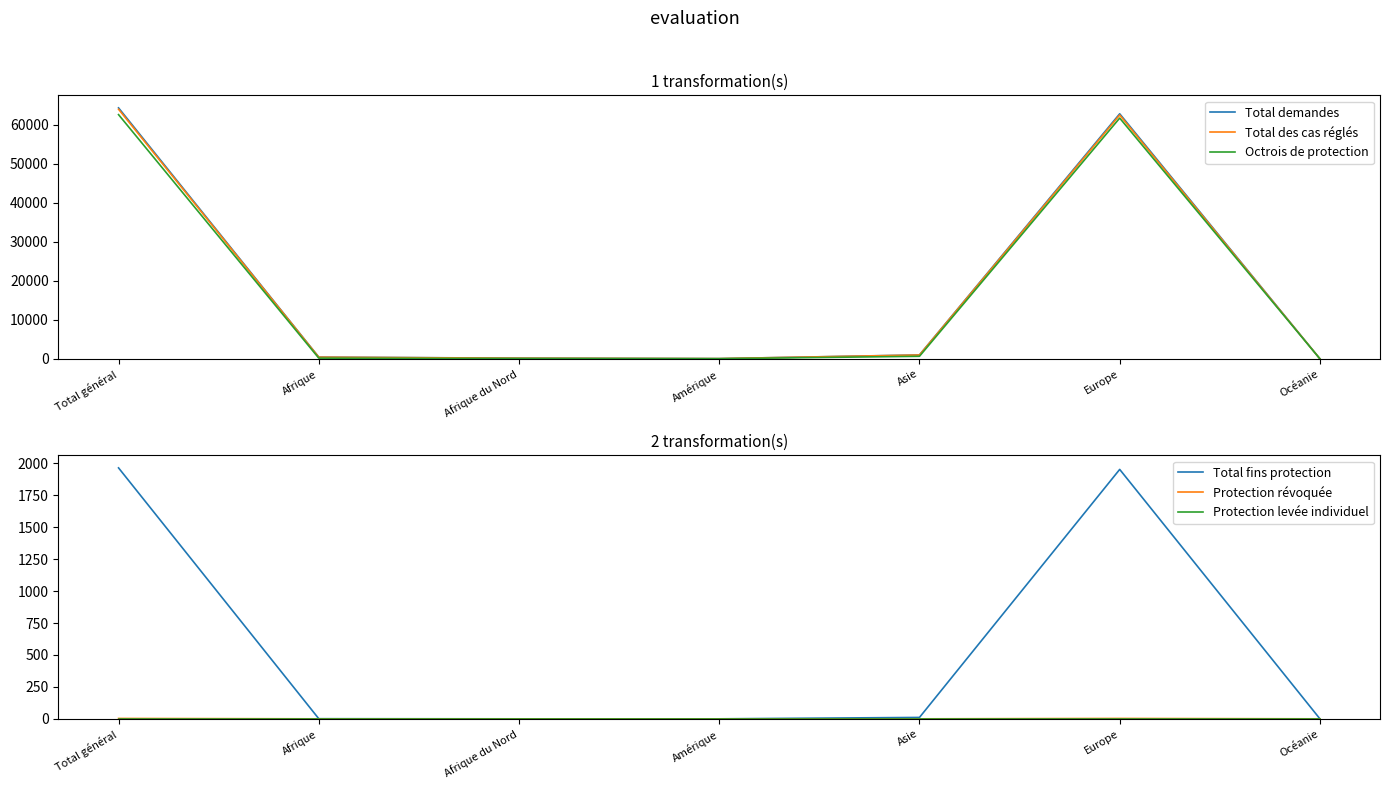

True or false: Protection révoquée and Total fins protection intersect in this chart.

False